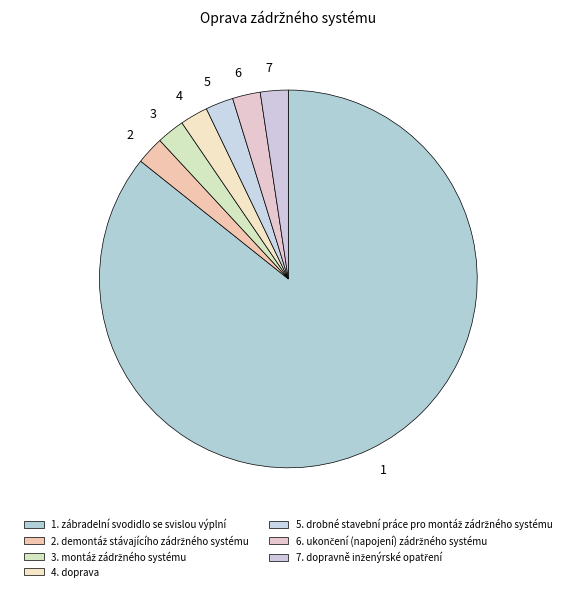

True or false: 2 accounts for 12% of the total.

False